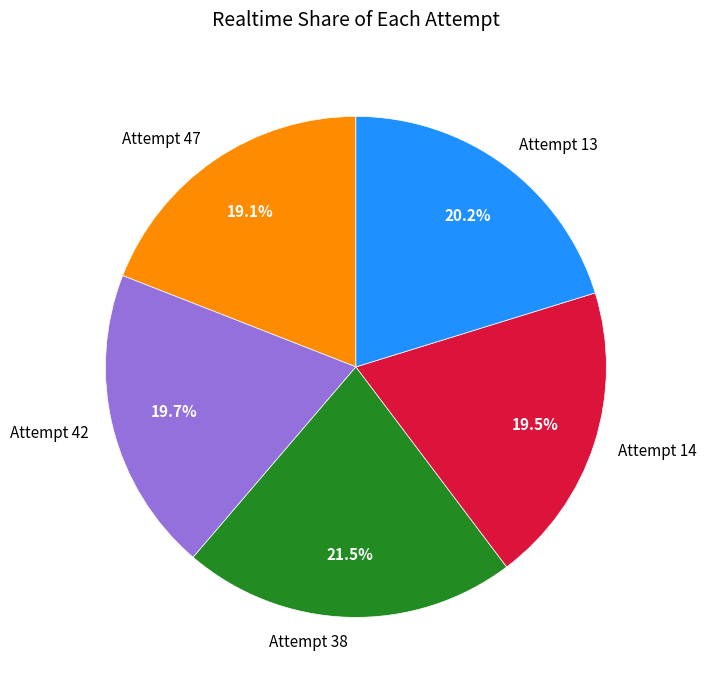

To the nearest percent, what is the difference between the Attempt 14 and Attempt 13 slice percentages?

1%